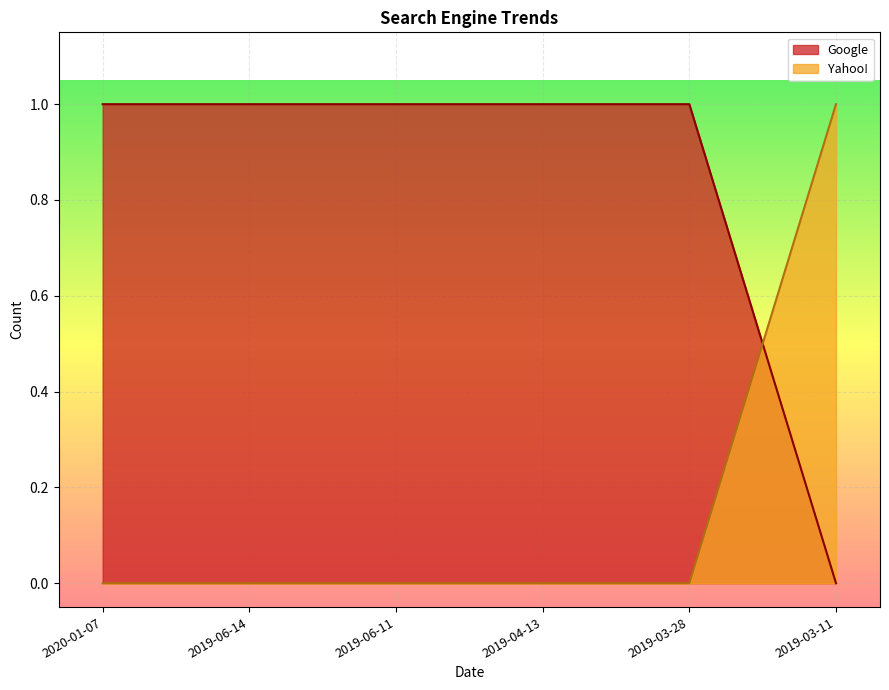

True or false: Google has more than 1 interior local peaks.

False